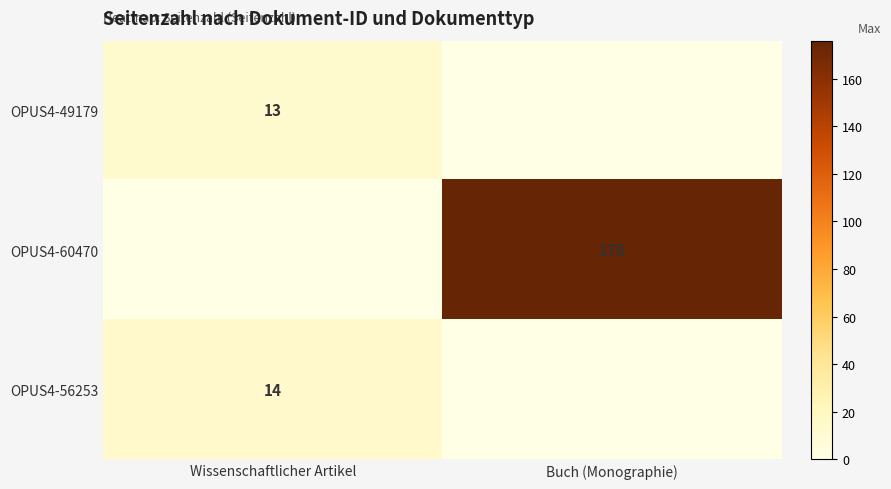

Is it true that OPUS4-56253 equals 14 at Wissenschaftlicher Artikel?

True